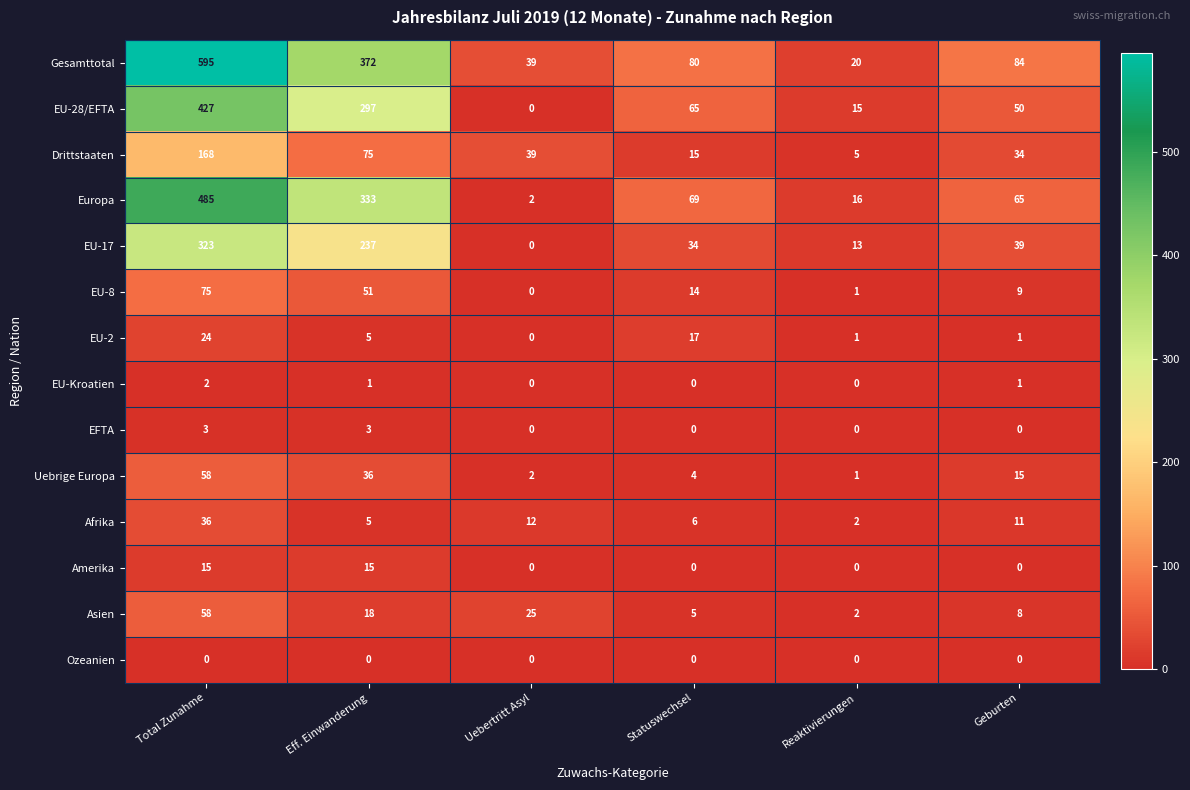

Rank the categories by Asien value from highest to lowest.

Total Zunahme, Uebertritt Asyl, Eff. Einwanderung, Geburten, Statuswechsel, Reaktivierungen